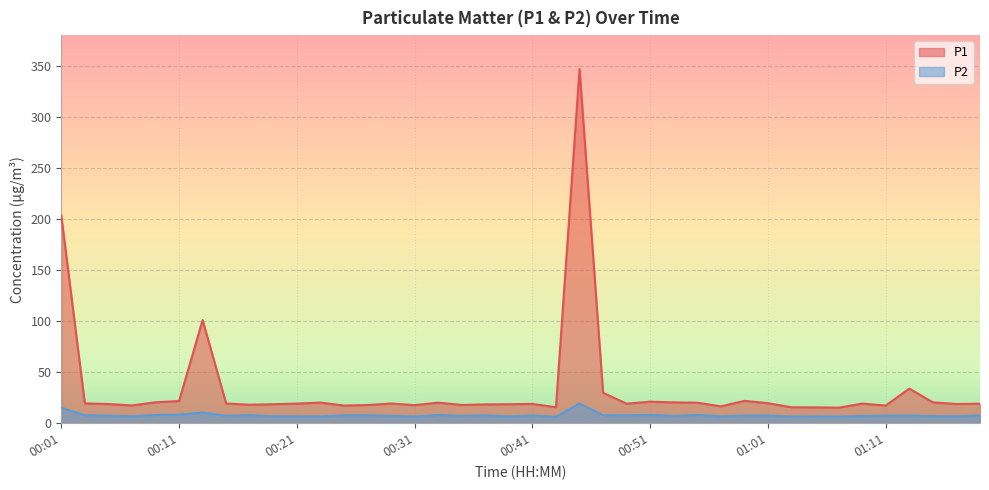

How many data points in P2 are less than 7?

12